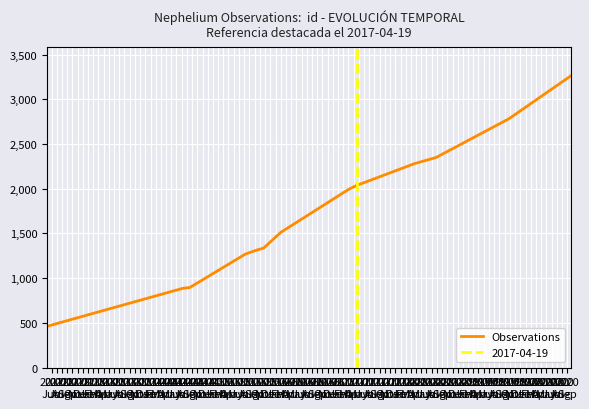

What is the minimum value for Observations?

464